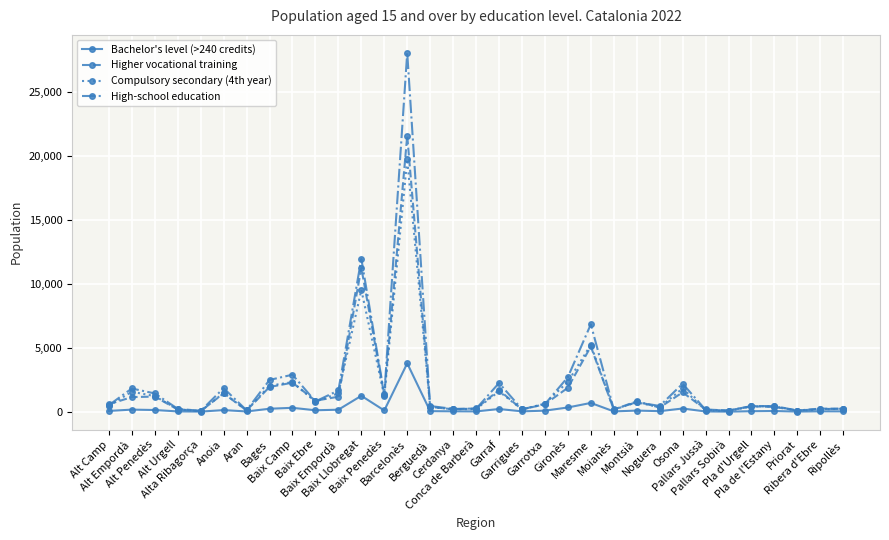

How many categories are shown in the chart?

33